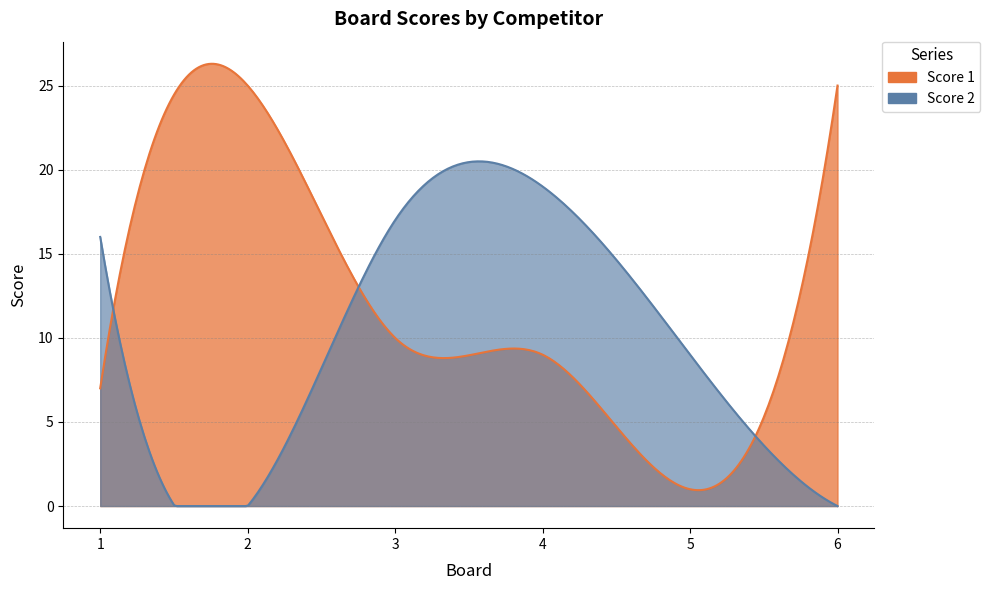

What is the value of the Score 1 point at the 6th from the left?

25